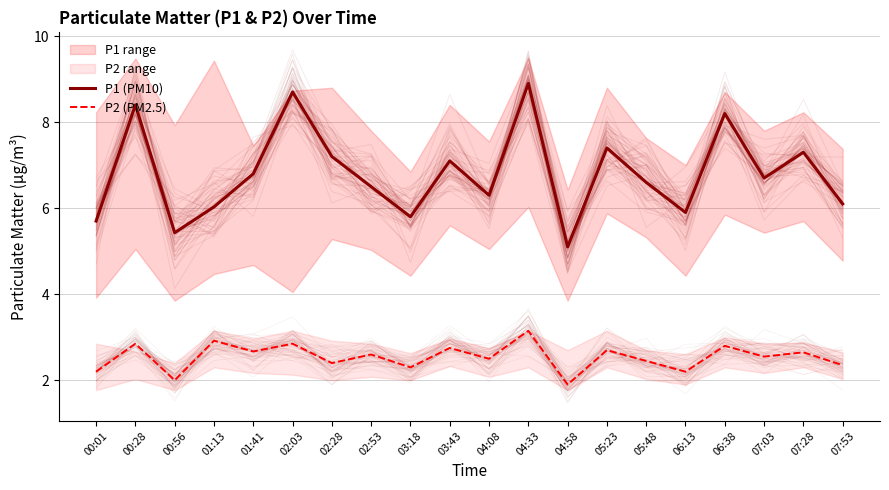

What is the label of the 15th point from the right?

02:03